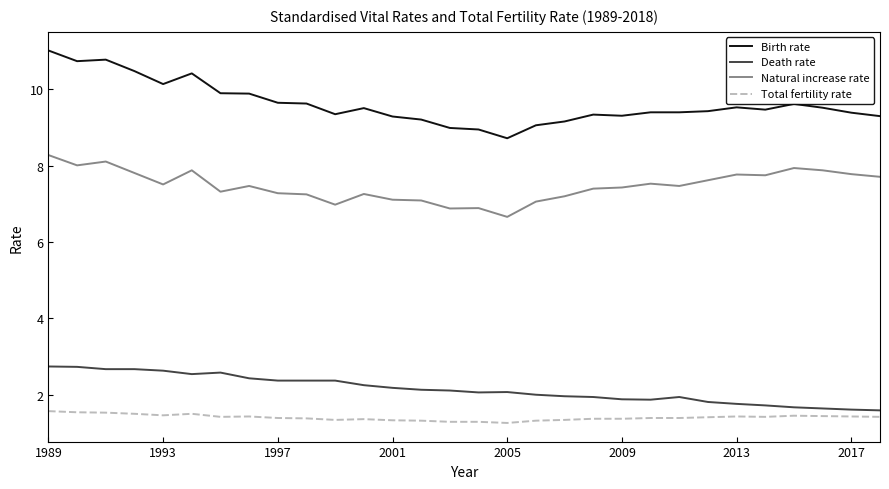

Which series has the largest range (max minus min)?

Birth rate